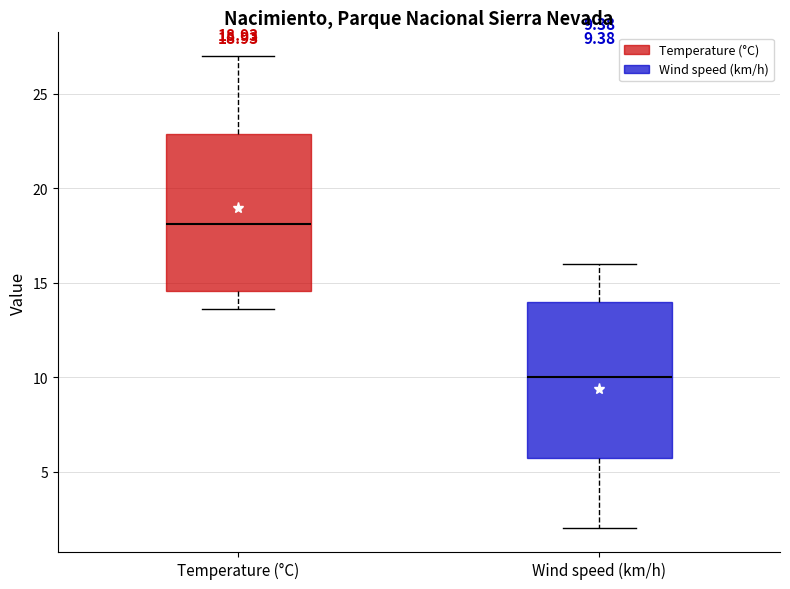

Which box has the highest median line?

Temperature (°C)